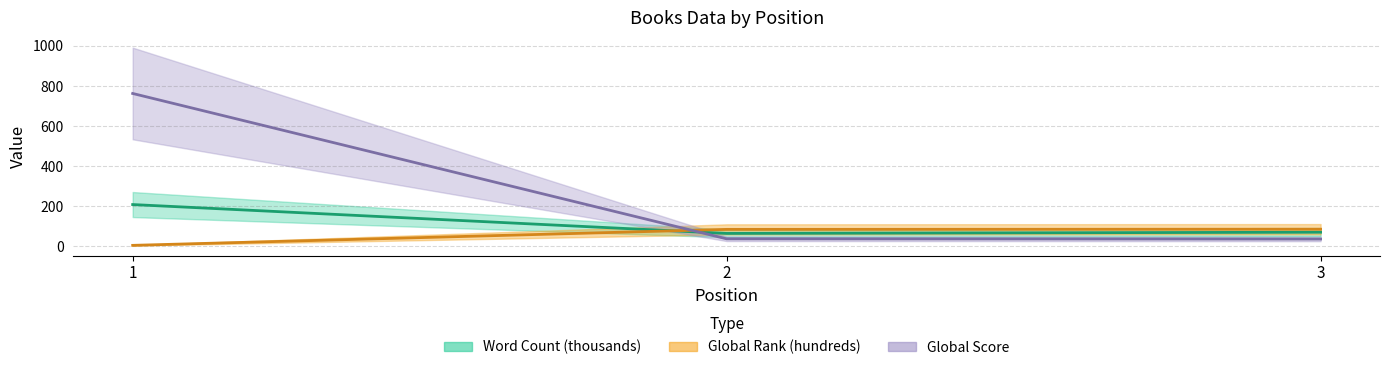

Rank the series by their maximum value, from highest to lowest.

Global Score, Word Count, Global Rank